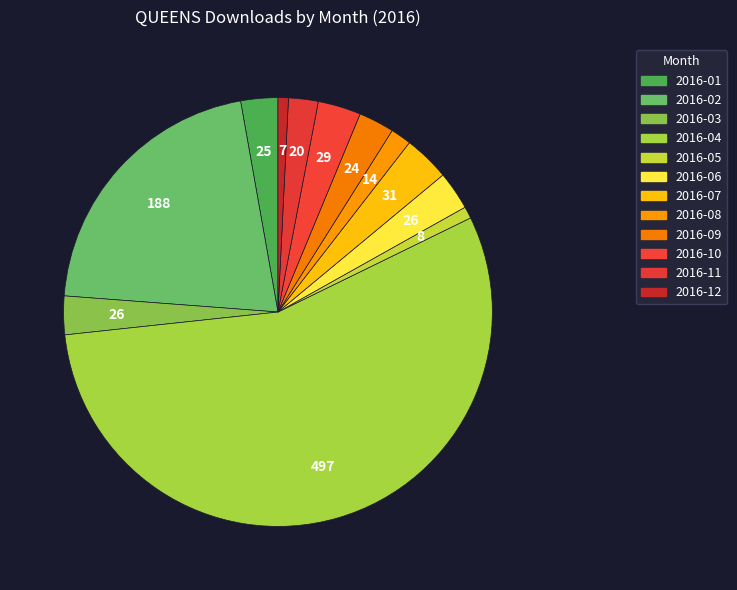

To the nearest percent, what is the average slice percentage?

8%